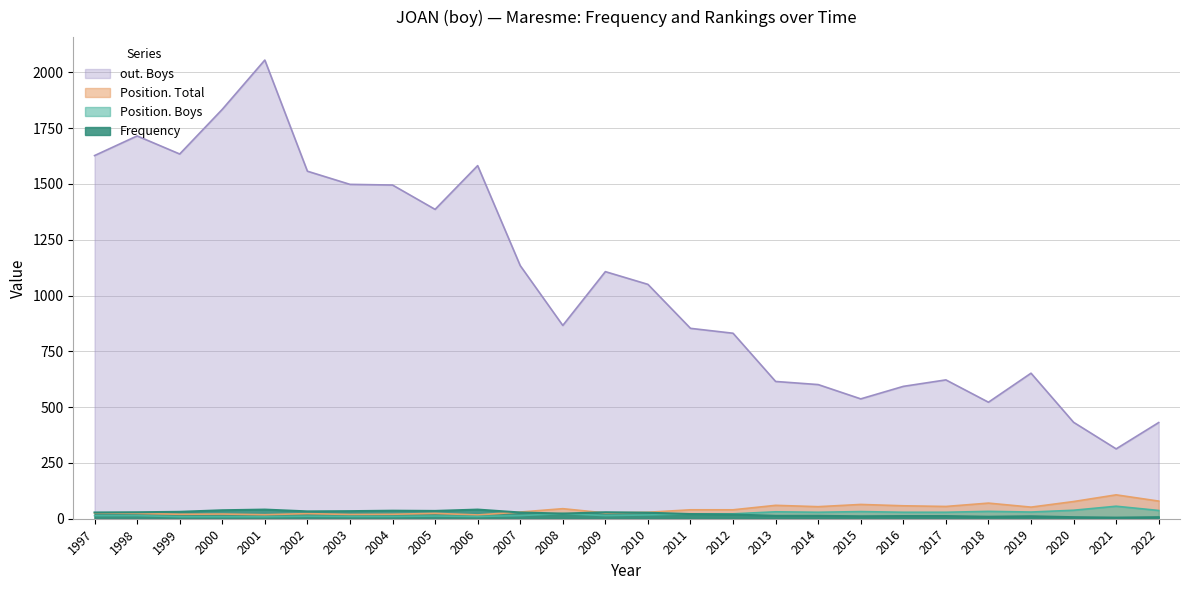

At which label is Position. Total closest to 62?

2013